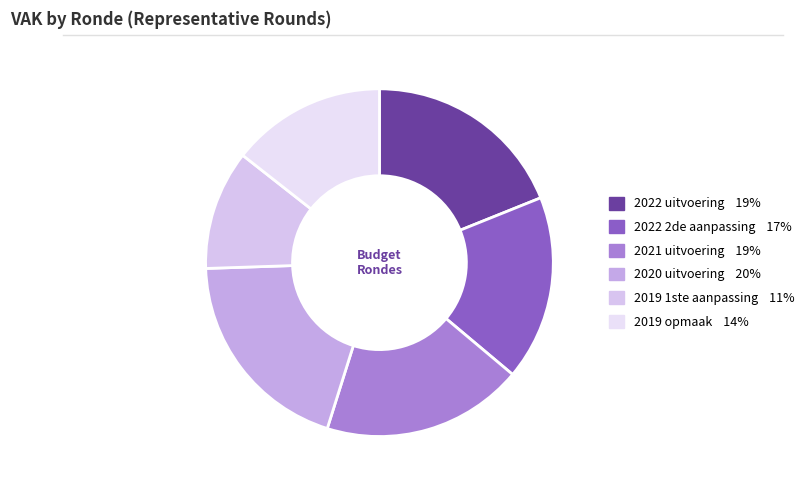

To the nearest percent, what percentage of the pie is 2019 1ste aanpassing?

11%